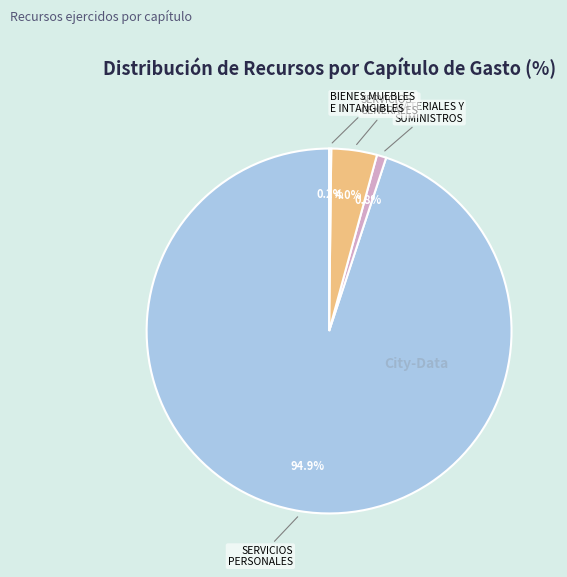

To the nearest percent, what is the difference between the largest and smallest slice percentages?

95%